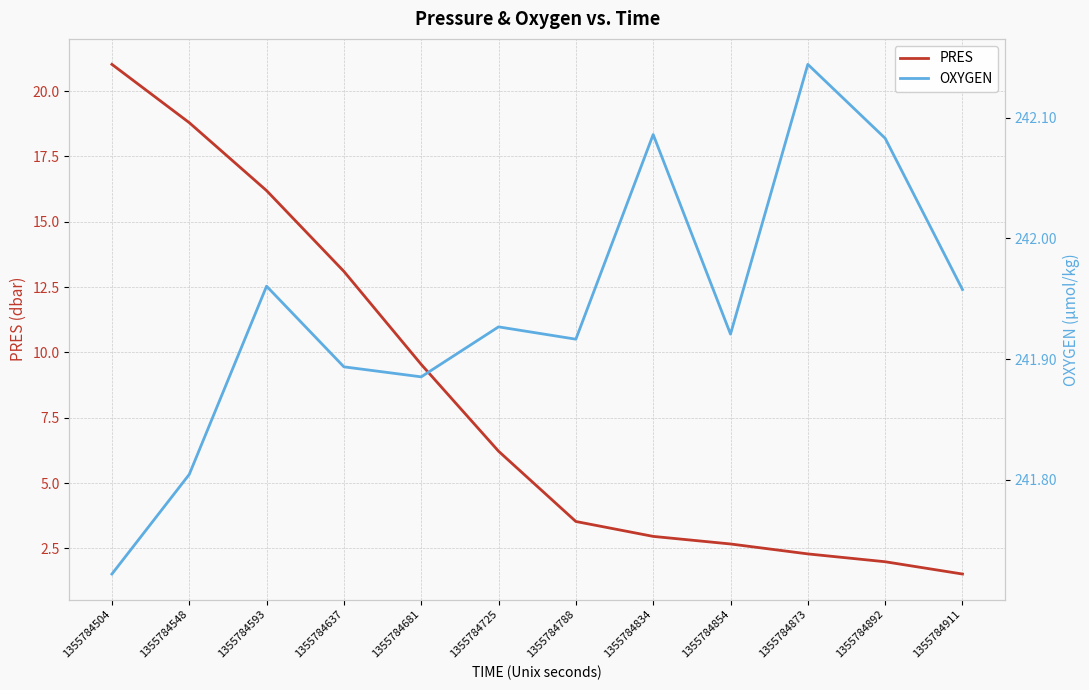

At which label is PRES closest to 11?

1355784681